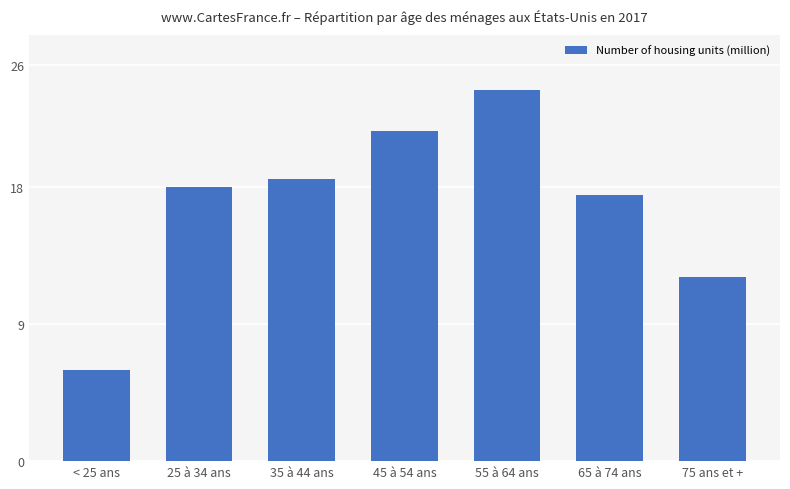

What is the average value?

16.9